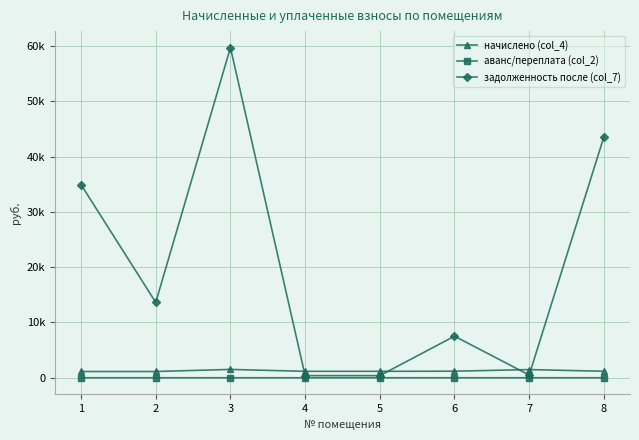

At how many categories does at least one series exceed 9524?

4